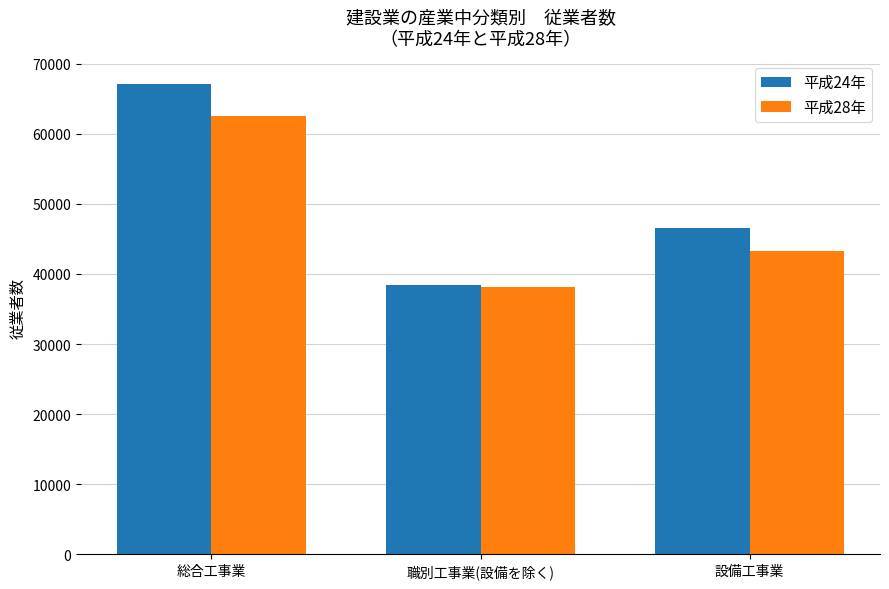

At which category is the sum across all series the highest?

総合工事業